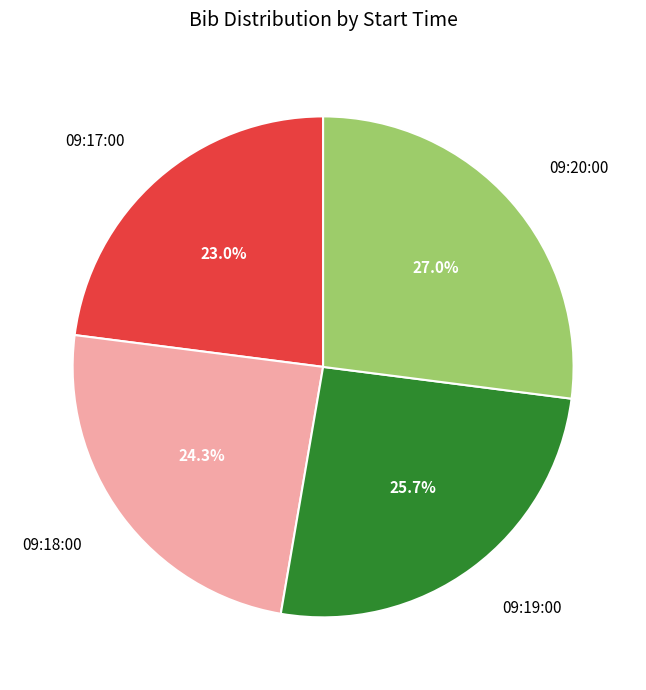

To the nearest percent, what percentage of the pie is 09:20:00?

27%